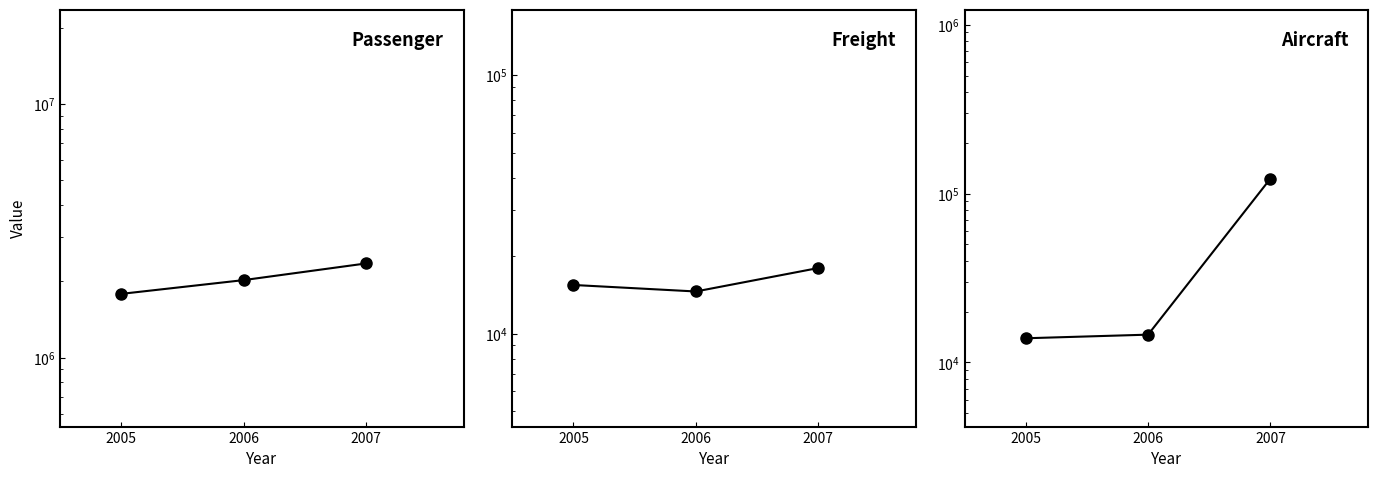

Rank the series by their maximum value, from highest to lowest.

Passenger Carried, Aircraft Departure, Freight Carried